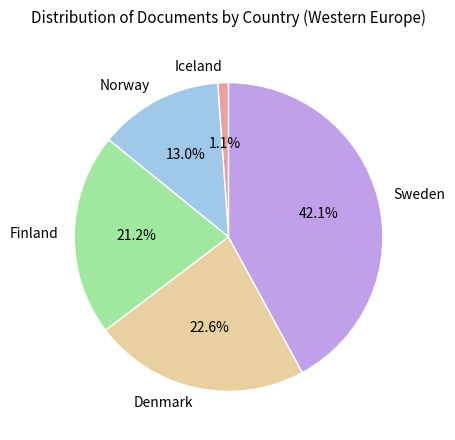

To the nearest percent, what is the average slice percentage?

20%